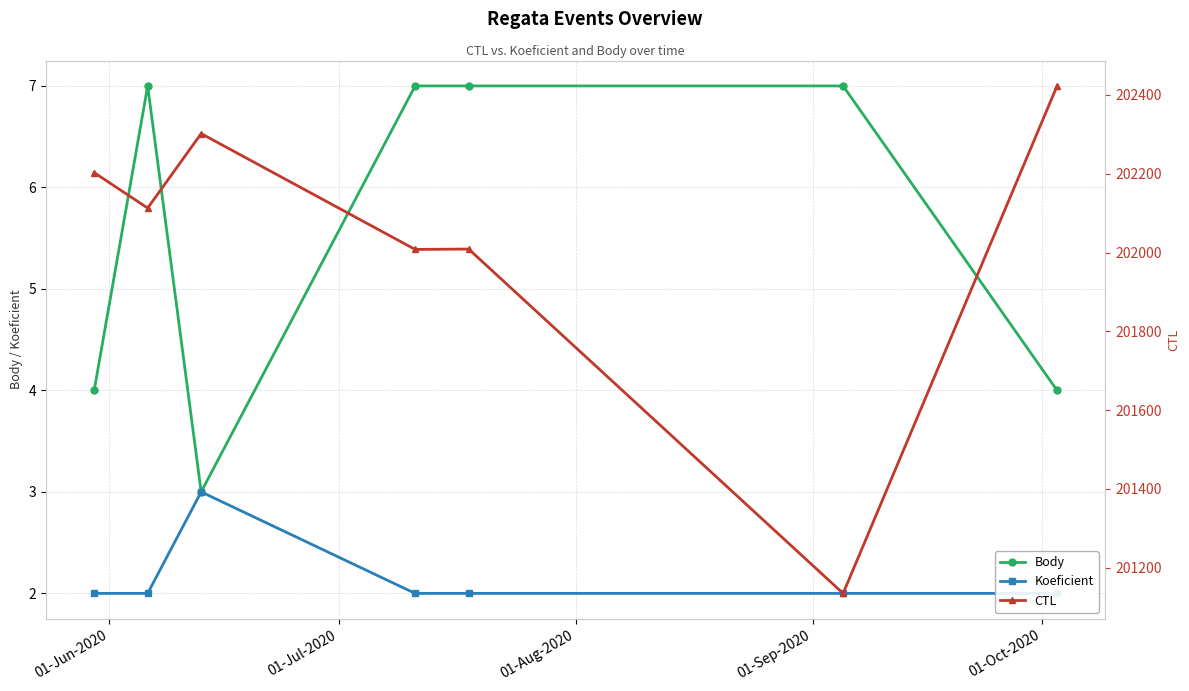

Which series has the widest spread of values?

CTL